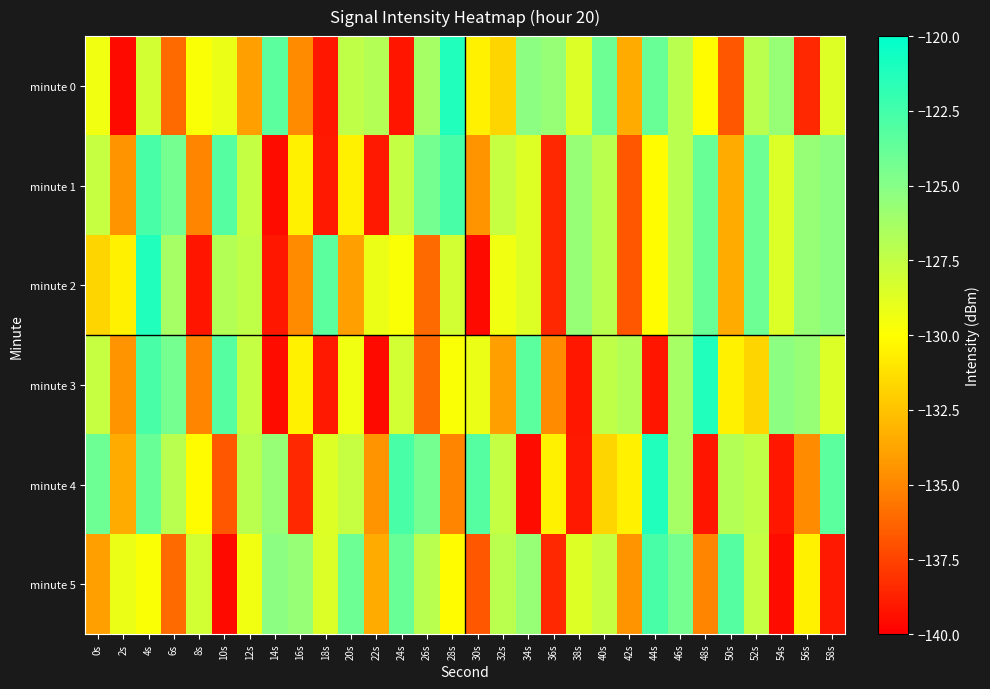

Reading right to left, list all the values displayed in this chart.

minute 0: 58s=-128.7	56s=-138.5	54s=-125.7	52s=-127.2	50s=-136.7	48s=-130.1	46s=-127.1	44s=-123.8	42s=-133.5	40s=-124.1	38s=-128.6	36s=-125.7	34s=-125.2	32s=-131.8	30s=-130.6	28s=-121.2	26s=-126.3	24s=-139.1	22s=-126.8	20s=-127.4	18s=-139.1	16s=-134.8	14s=-123.4	12s=-133.9	10s=-129.2	8s=-129.8	6s=-136.0	4s=-128.1	2s=-139.6	0s=-129.4
minute 1: 58s=-125.2	56s=-125.7	54s=-128.6	52s=-124.1	50s=-133.5	48s=-123.8	46s=-127.1	44s=-130.1	42s=-136.7	40s=-127.2	38s=-125.7	36s=-138.5	34s=-128.7	32s=-127.6	30s=-134.5	28s=-122.7	26s=-124.3	24s=-127.5	22s=-139.0	20s=-130.6	18s=-139.0	16s=-130.6	14s=-139.5	12s=-127.5	10s=-123.2	8s=-135.2	6s=-124.3	4s=-122.7	2s=-134.5	0s=-127.6
minute 2: 58s=-125.2	56s=-125.7	54s=-128.6	52s=-124.1	50s=-133.5	48s=-123.8	46s=-127.1	44s=-130.1	42s=-136.7	40s=-127.2	38s=-125.7	36s=-138.5	34s=-128.7	32s=-129.4	30s=-139.6	28s=-128.1	26s=-136.0	24s=-129.8	22s=-129.2	20s=-133.9	18s=-123.4	16s=-134.8	14s=-139.1	12s=-127.4	10s=-126.8	8s=-139.1	6s=-126.3	4s=-121.2	2s=-130.6	0s=-131.8
minute 3: 58s=-128.6	56s=-125.7	54s=-125.2	52s=-131.8	50s=-130.6	48s=-121.2	46s=-126.3	44s=-139.1	42s=-126.8	40s=-127.4	38s=-139.1	36s=-134.8	34s=-123.4	32s=-133.9	30s=-129.2	28s=-129.8	26s=-136.0	24s=-128.1	22s=-139.6	20s=-129.4	18s=-139.0	16s=-130.6	14s=-139.5	12s=-127.5	10s=-123.2	8s=-135.2	6s=-124.3	4s=-122.7	2s=-134.5	0s=-127.6
minute 4: 58s=-123.4	56s=-134.8	54s=-139.1	52s=-127.4	50s=-126.8	48s=-139.1	46s=-126.3	44s=-121.2	42s=-130.6	40s=-131.8	38s=-139.0	36s=-130.6	34s=-139.5	32s=-127.5	30s=-123.2	28s=-135.2	26s=-124.3	24s=-122.7	22s=-134.5	20s=-127.6	18s=-128.7	16s=-138.5	14s=-125.7	12s=-127.2	10s=-136.7	8s=-130.1	6s=-127.1	4s=-123.8	2s=-133.5	0s=-124.1
minute 5: 58s=-139.0	56s=-130.6	54s=-139.5	52s=-127.5	50s=-123.2	48s=-135.2	46s=-124.3	44s=-122.7	42s=-134.5	40s=-127.6	38s=-128.7	36s=-138.5	34s=-125.7	32s=-127.2	30s=-136.7	28s=-130.1	26s=-127.1	24s=-123.8	22s=-133.5	20s=-124.1	18s=-128.6	16s=-125.7	14s=-125.2	12s=-129.4	10s=-139.6	8s=-128.1	6s=-136.0	4s=-129.8	2s=-129.2	0s=-133.9